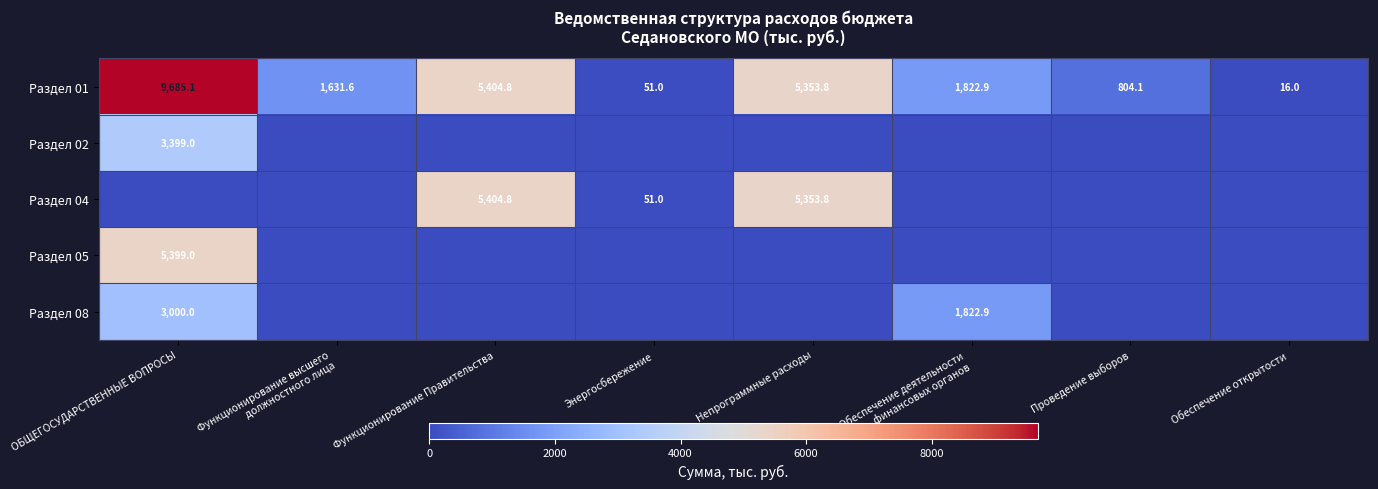

True or false: Раздел 01 has a value of 16.0 at Обеспечение открытости.

True